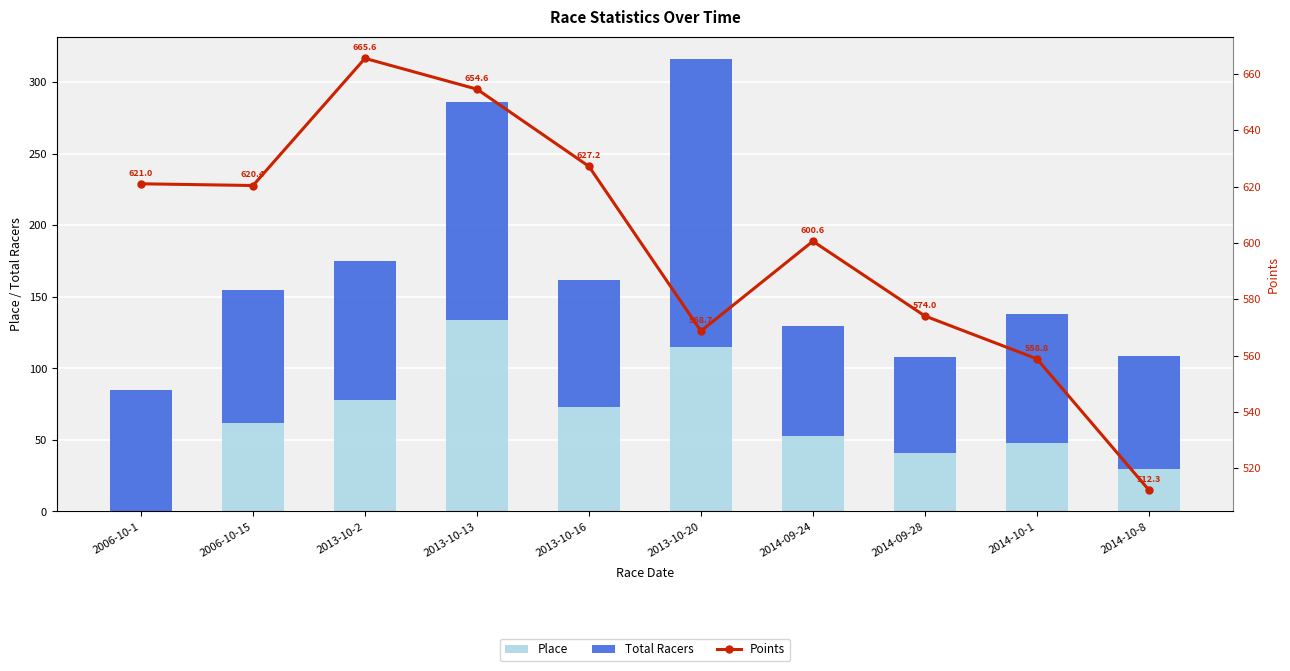

True or false: Place has a value of 65.5 at 2006-10-1.

False